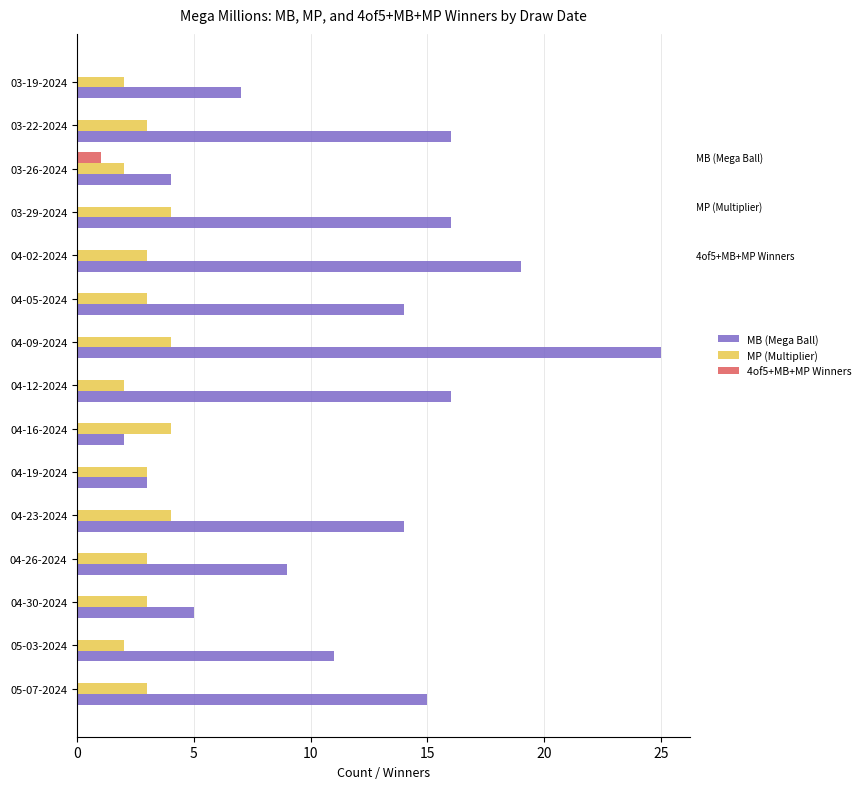

Which category has the highest value across all series?

04-09-2024